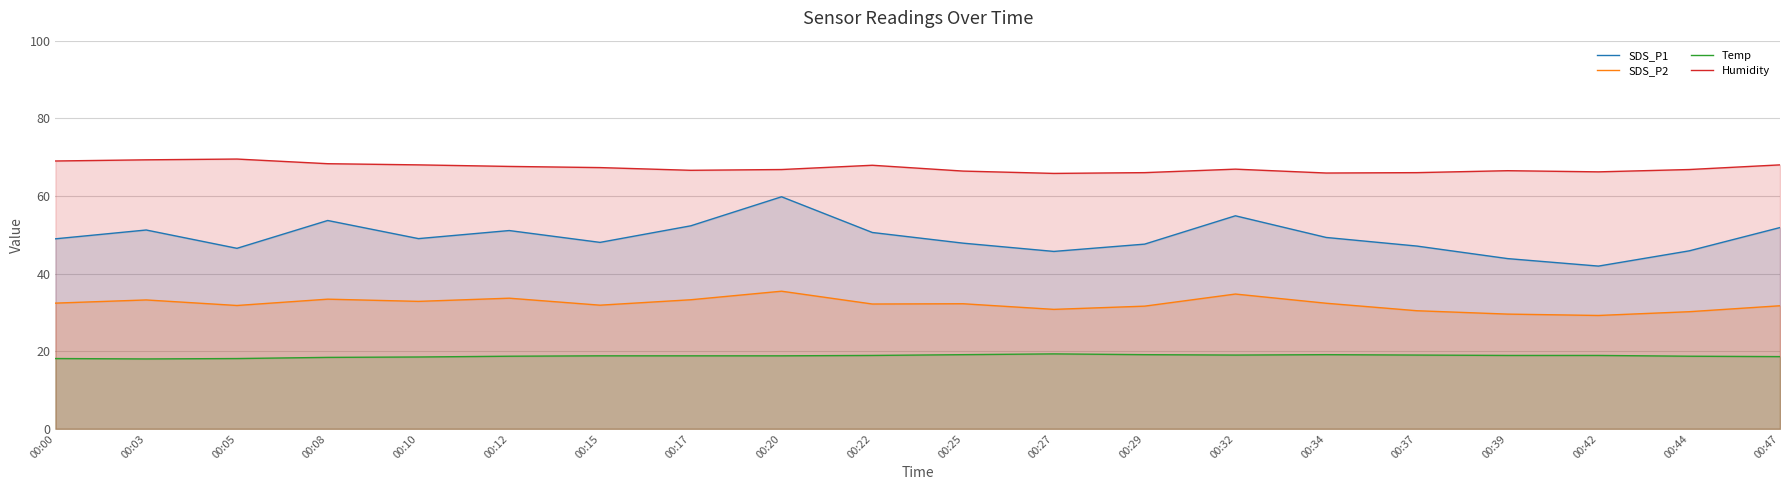

Which category has the highest value in the Temp series?

00:27